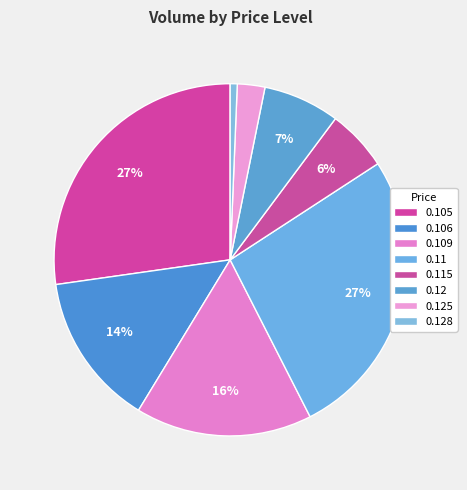

Count the number of slices in the pie.

8